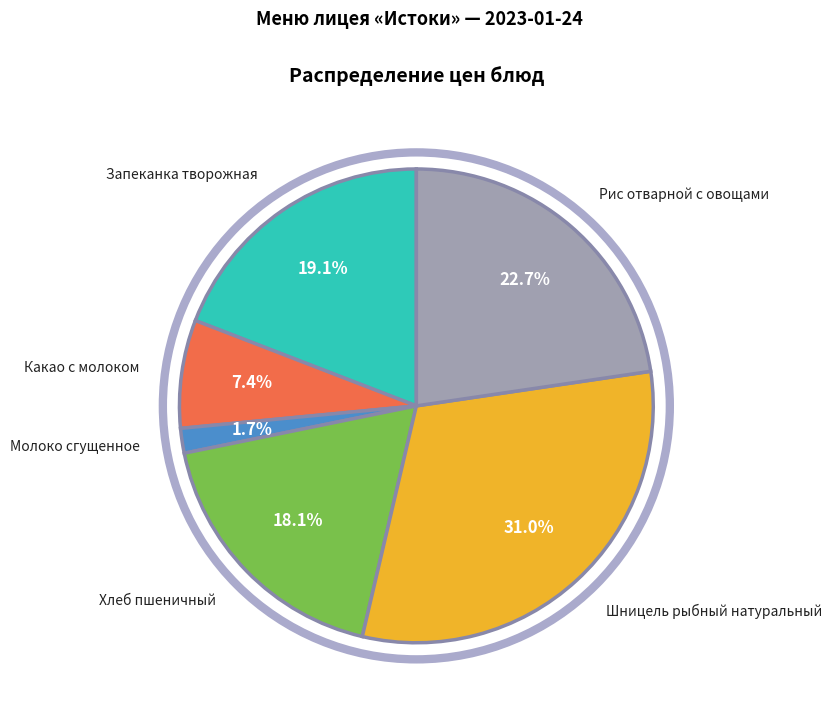

Which has a higher value, Запеканка творожная or Рис отварной с овощами?

Рис отварной с овощами